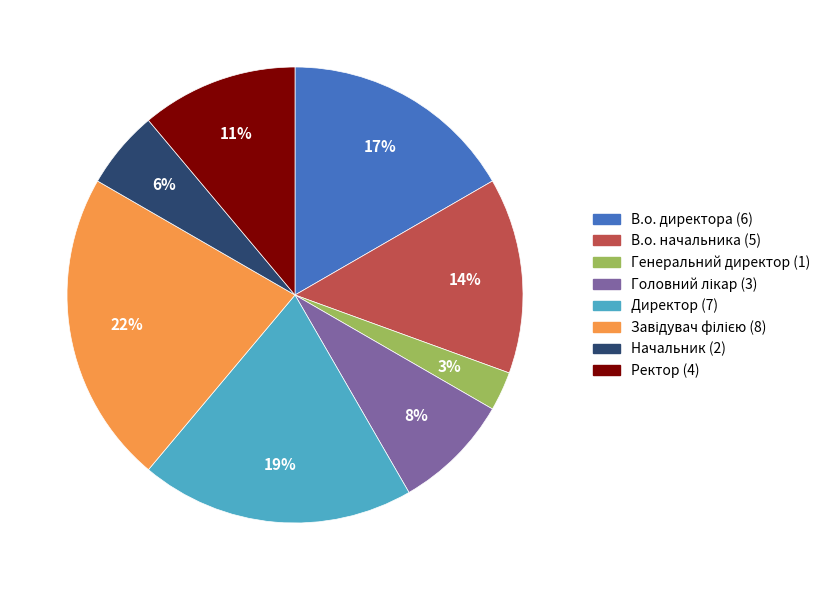

To the nearest percent, what is the average slice percentage?

12%